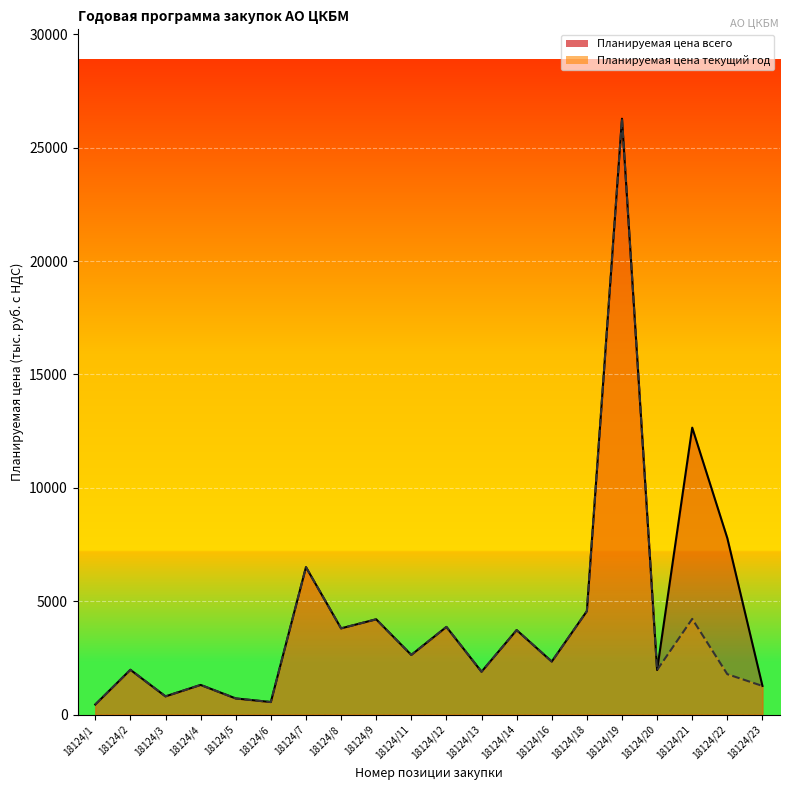

What is the sum of all Планируемая цена текущий год values?

74773.0